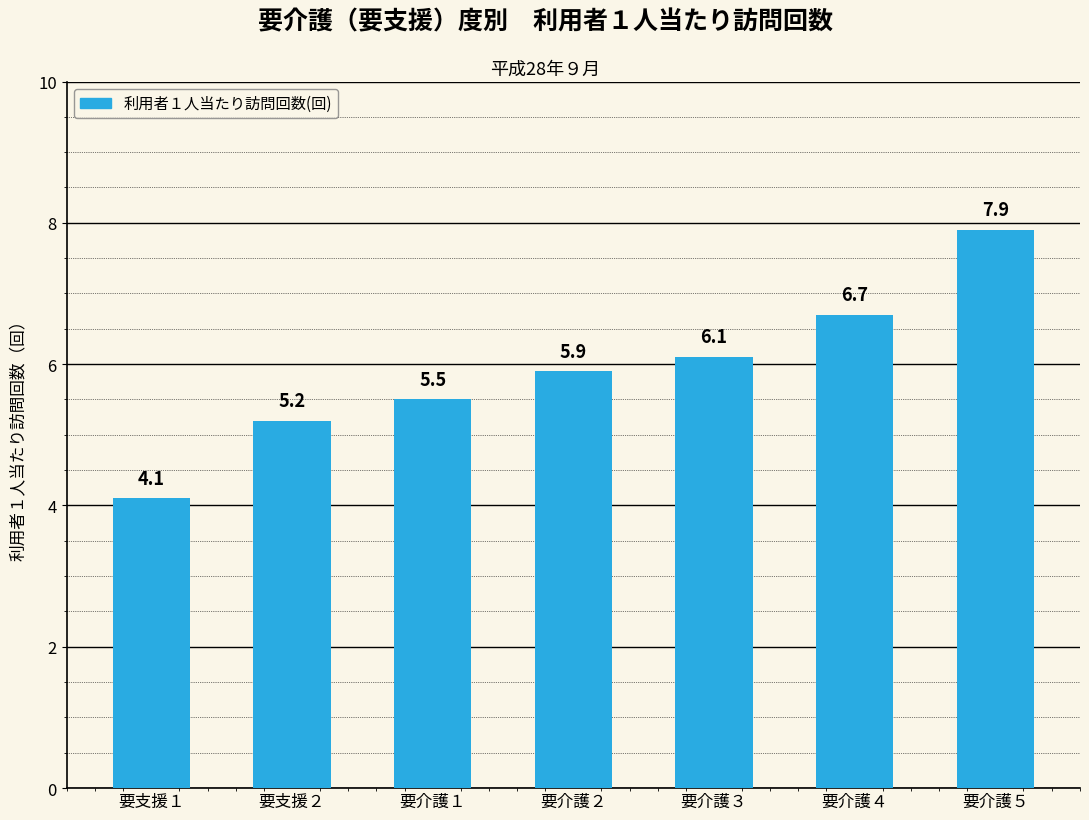

List the labels in order of value, smallest first.

要支援１, 要支援２, 要介護１, 要介護２, 要介護３, 要介護４, 要介護５